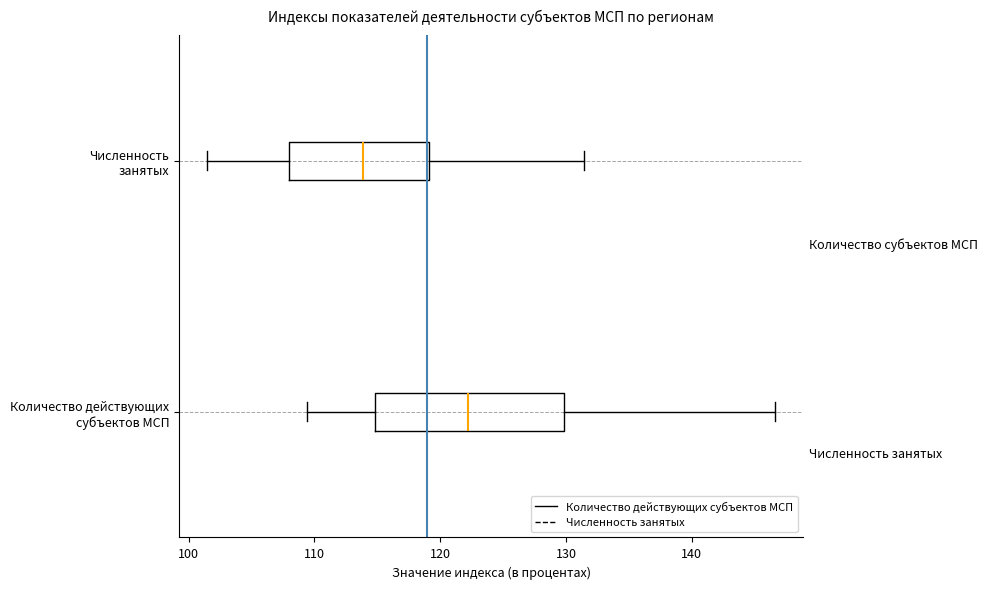

Which box's median line is the furthest to the left?

Численность занятых